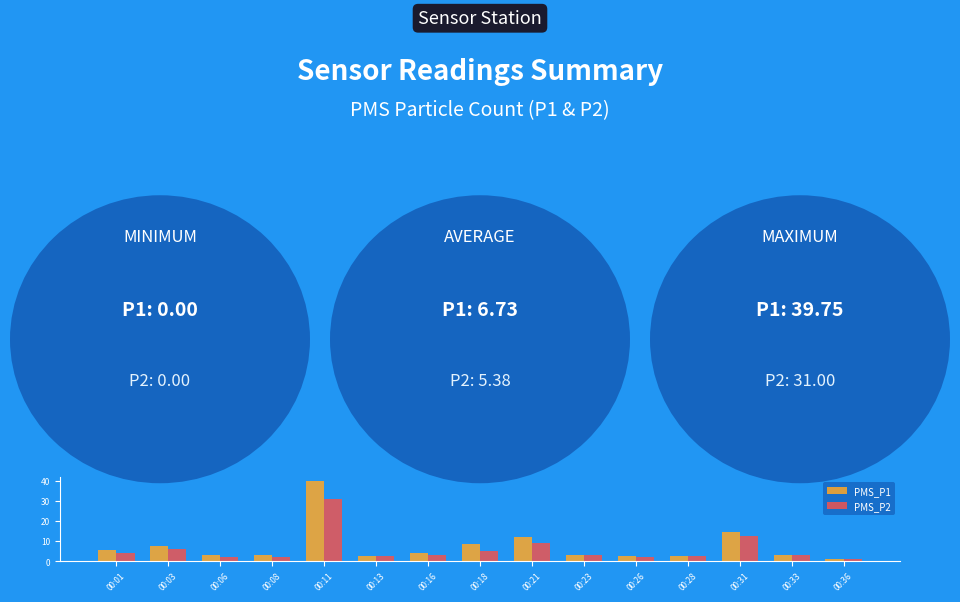

Which label corresponds to the largest value in the chart?

00:11